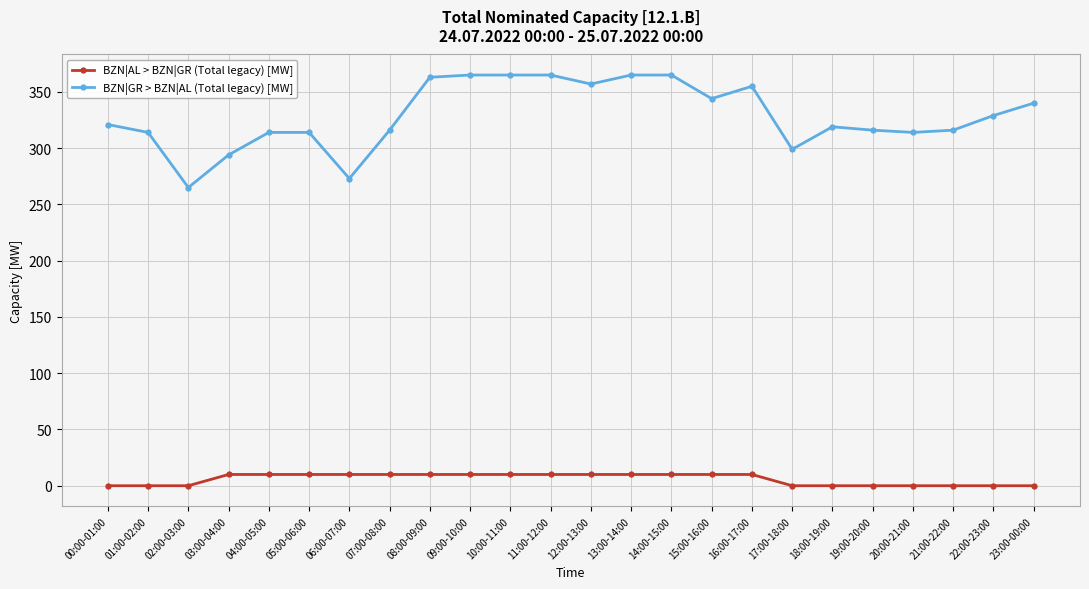

Rank the series at 01:00-02:00 from lowest to highest value.

BZN|AL > BZN|GR (Total legacy) [MW], BZN|GR > BZN|AL (Total legacy) [MW]